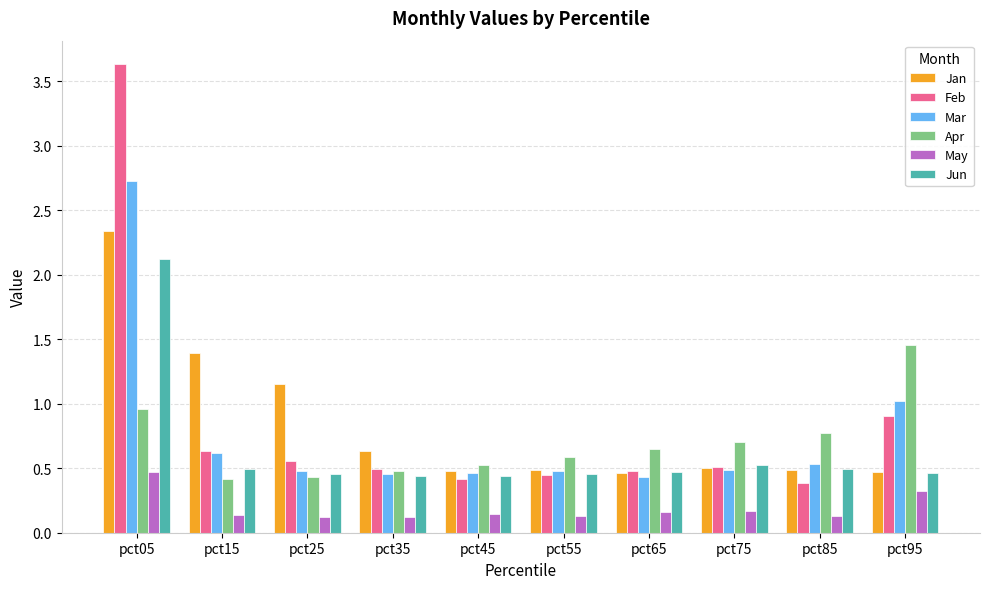

True or false: May has a value of 0.1 at pct25.

True